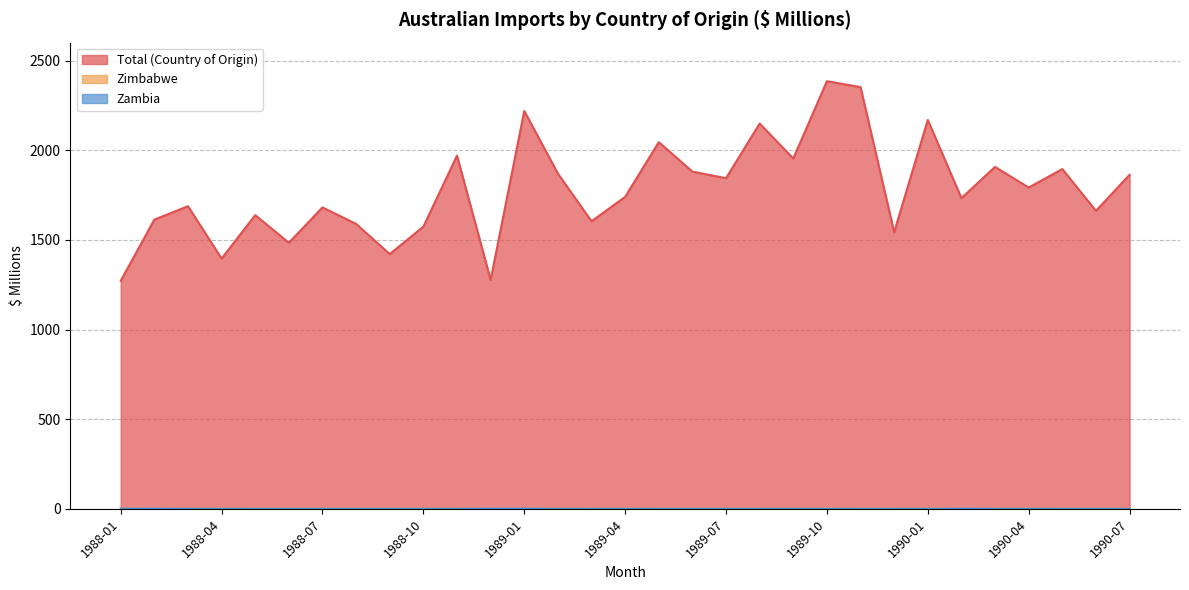

Reading left to right, what are all the values shown in this chart?

Total (Country of Origin): 1988-01=1272	1988-02=1613	1988-03=1688	1988-04=1396	1988-05=1638	1988-06=1484	1988-07=1681	1988-08=1589	1988-09=1421	1988-10=1574	1988-11=1970	1988-12=1277	1989-01=2219	1989-02=1870	1989-03=1604	1989-04=1740	1989-05=2045	1989-06=1881	1989-07=1844	1989-08=2149	1989-09=1954	1989-10=2385	1989-11=2352	1989-12=1543	1990-01=2169	1990-02=1733	1990-03=1907	1990-04=1792	1990-05=1895	1990-06=1662	1990-07=1863
Zimbabwe: 1988-01=1	1988-02=1	1988-03=0	1988-04=1	1988-05=0	1988-06=0	1988-07=0	1988-08=0	1988-09=0	1988-10=0	1988-11=1	1988-12=0	1989-01=0	1989-02=1	1989-03=0	1989-04=1	1989-05=0	1989-06=0	1989-07=0	1989-08=0	1989-09=1	1989-10=1	1989-11=0	1989-12=0	1990-01=1	1990-02=0	1990-03=0	1990-04=1	1990-05=0	1990-06=0	1990-07=0
Zambia: 1988-01=1	1988-02=1	1988-03=0	1988-04=0	1988-05=0	1988-06=0	1988-07=0	1988-08=0	1988-09=0	1988-10=0	1988-11=0	1988-12=1	1989-01=1	1989-02=0	1989-03=0	1989-04=0	1989-05=0	1989-06=0	1989-07=0	1989-08=0	1989-09=0	1989-10=0	1989-11=0	1989-12=0	1990-01=0	1990-02=1	1990-03=0	1990-04=0	1990-05=0	1990-06=0	1990-07=0